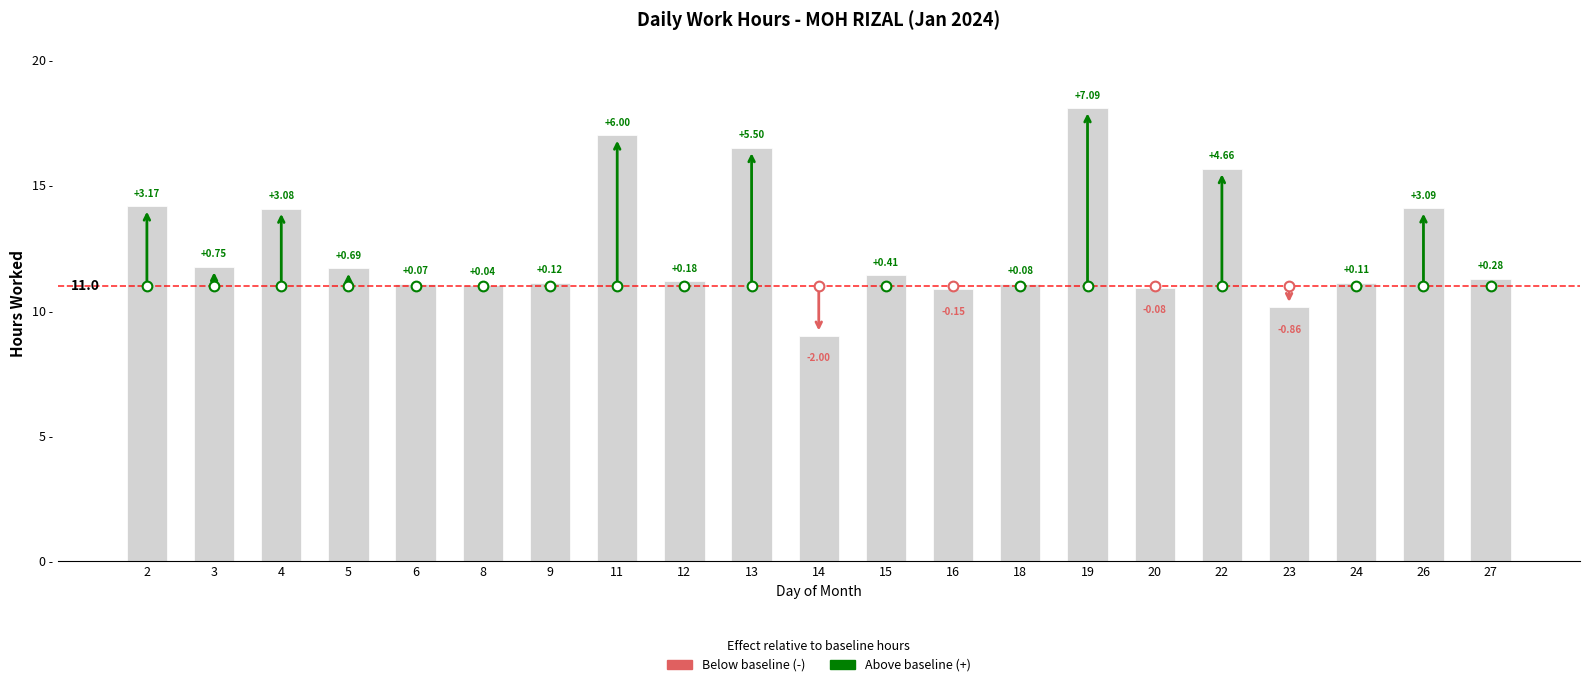

Rank the categories by value from lowest to highest.

14, 23, 16, 20, 8, 6, 18, 24, 9, 12, 27, 15, 5, 3, 4, 26, 2, 22, 13, 11, 19